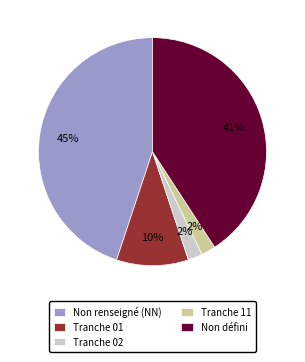

Is there a majority slice in this chart?

No